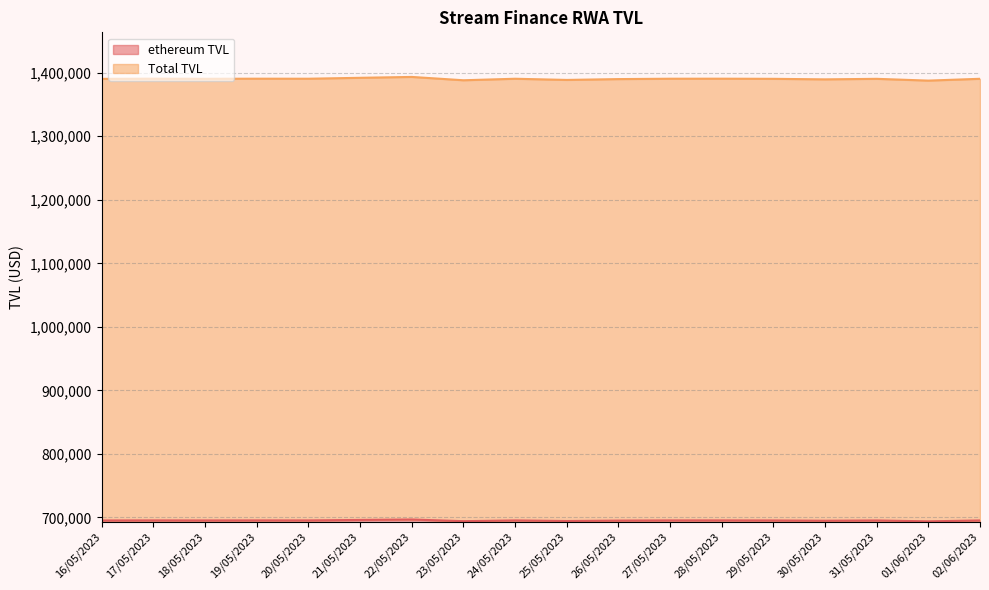

Which category has the lowest value across all series?

01/06/2023